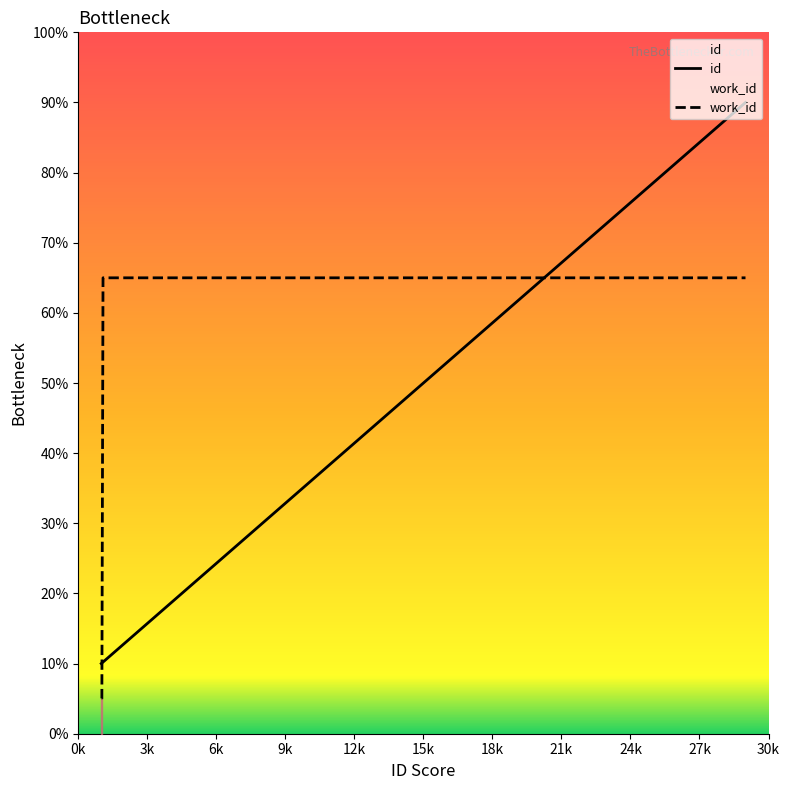

True or false: work_id has more than 0 interior local peaks.

False